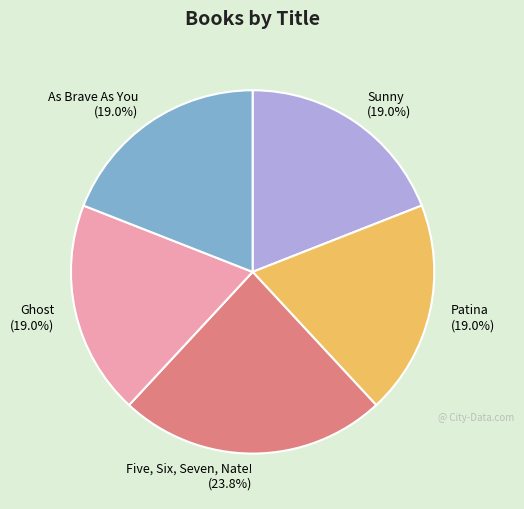

Does Five, Six, Seven, Nate! represent more than half of the total?

No